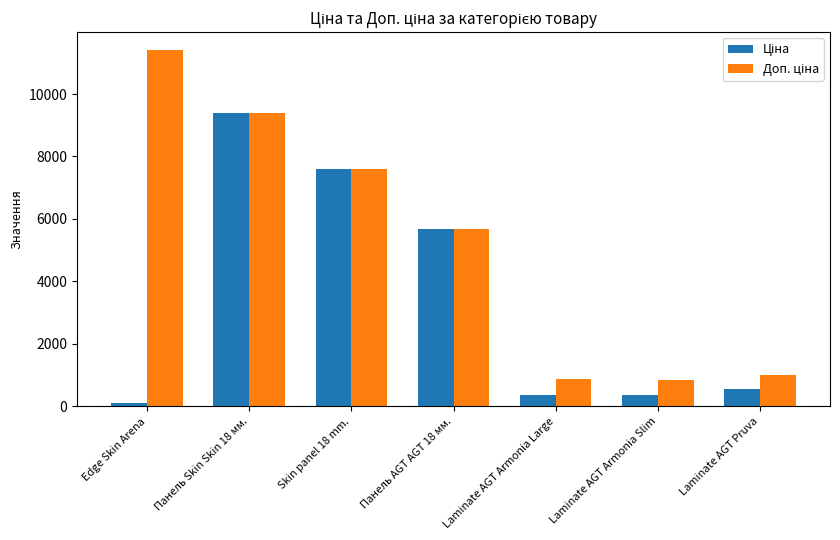

At which category does the chart reach its minimum across all series?

Edge Skin Arena